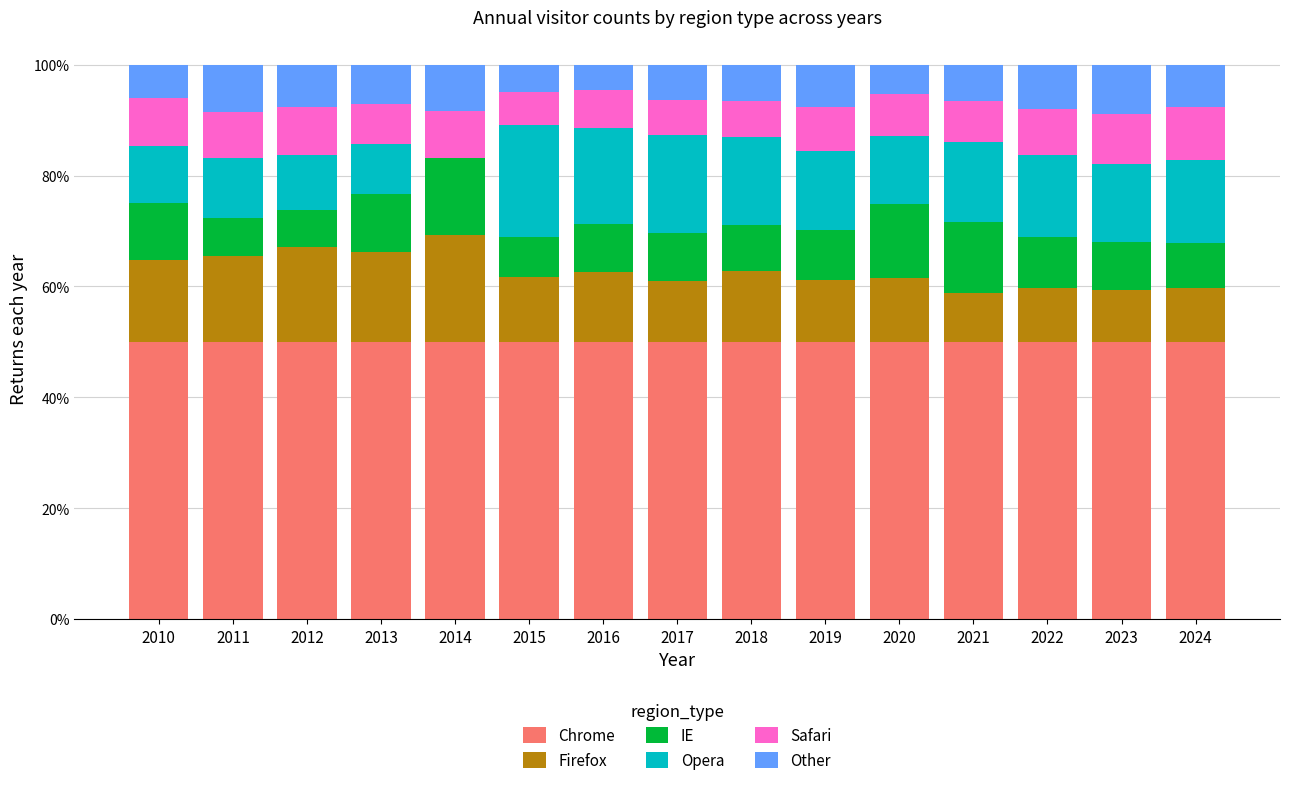

What is the highest value of the Chrome series?

50.0